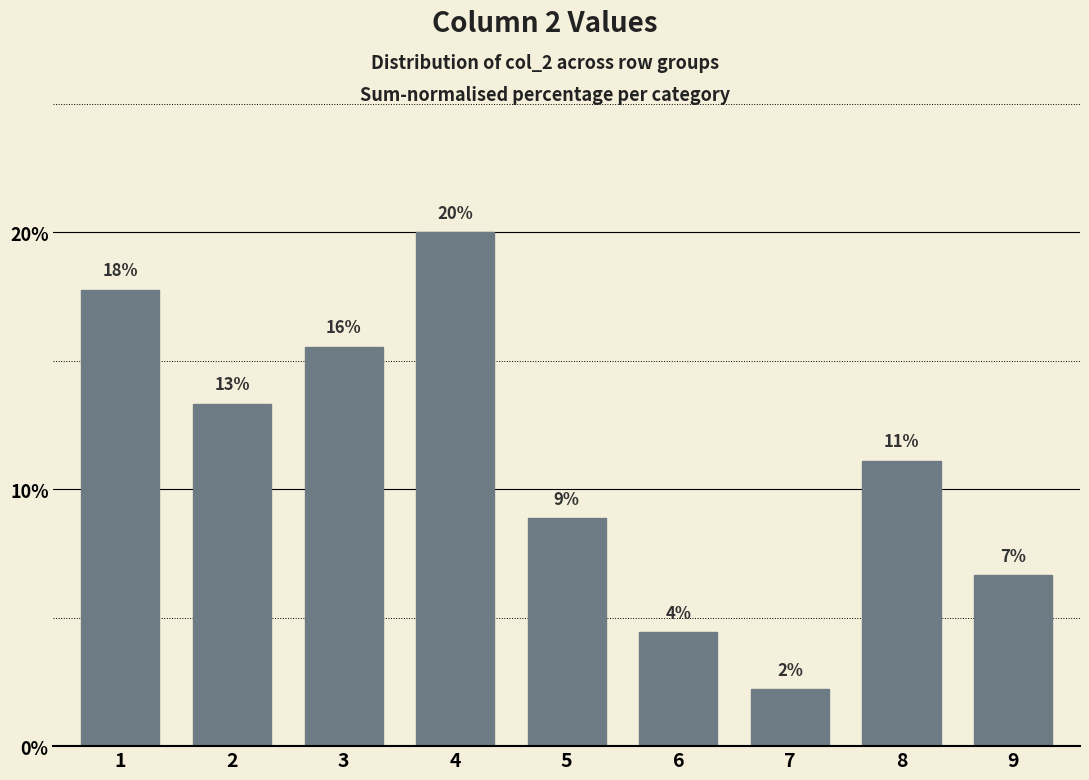

What is the maximum value shown in the chart?

20.0